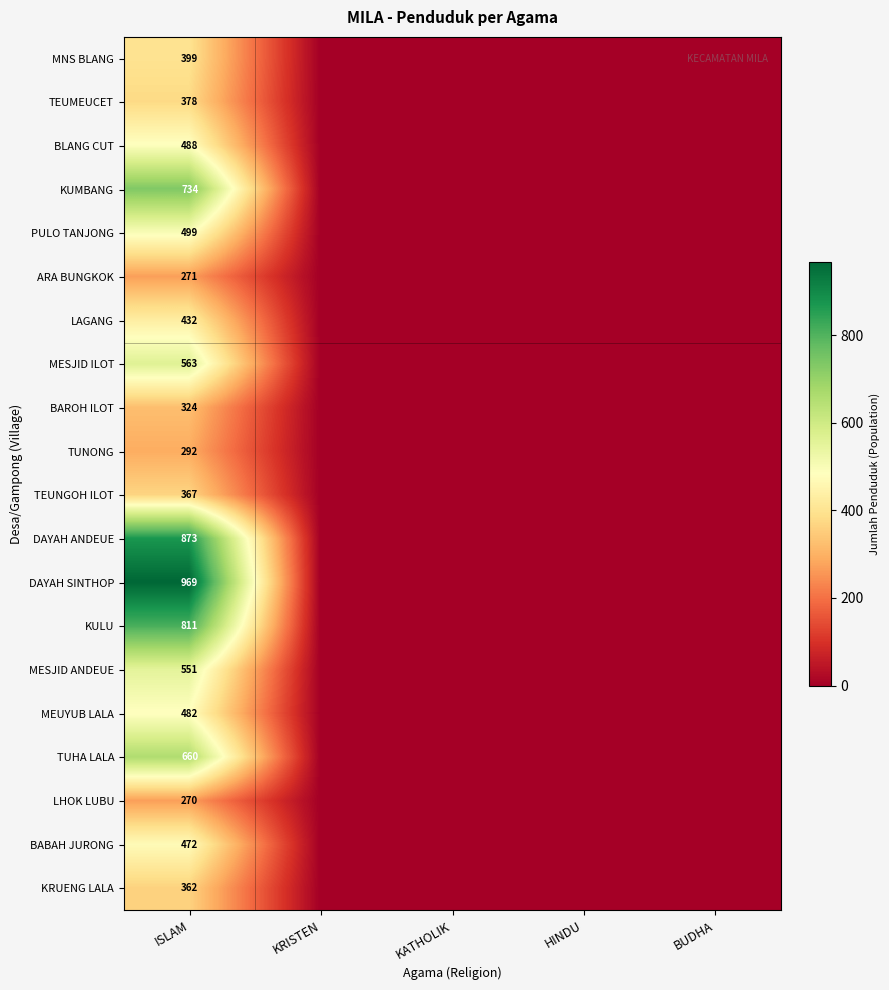

The value of MESJID ANDEUE at ISLAM is 159. True or false?

False